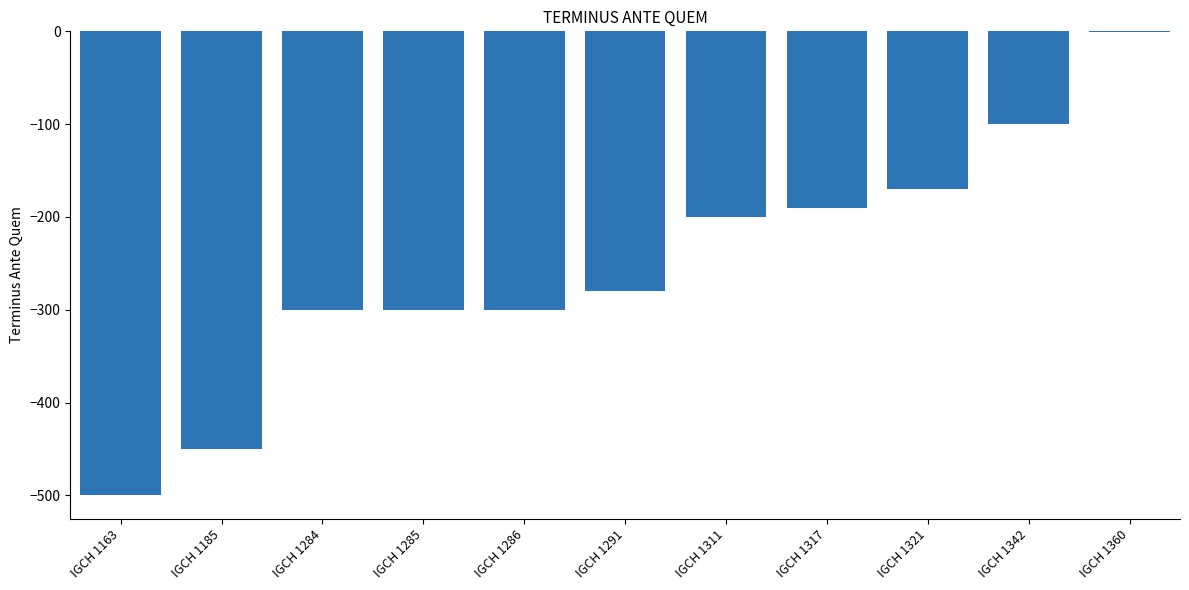

What is the sum of the values at IGCH 1311 and IGCH 1284?

-500